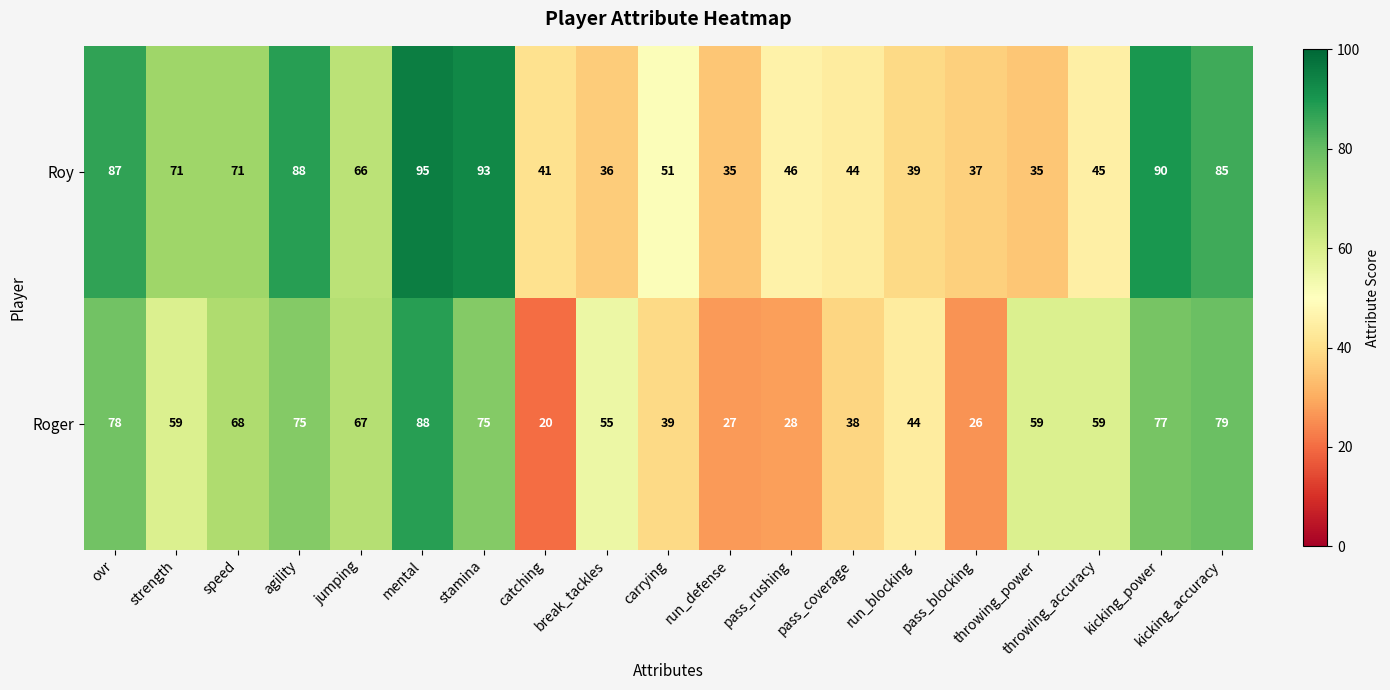

At which label does Roger first exceed 59?

ovr